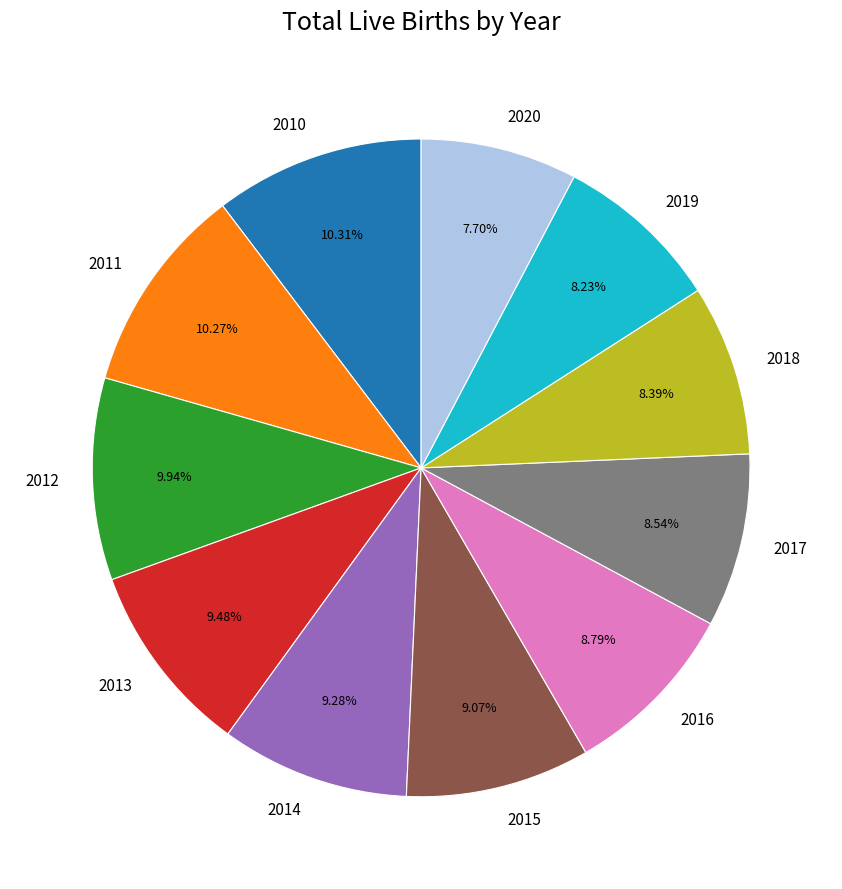

Is it true that 2012 is 19% of the pie?

False